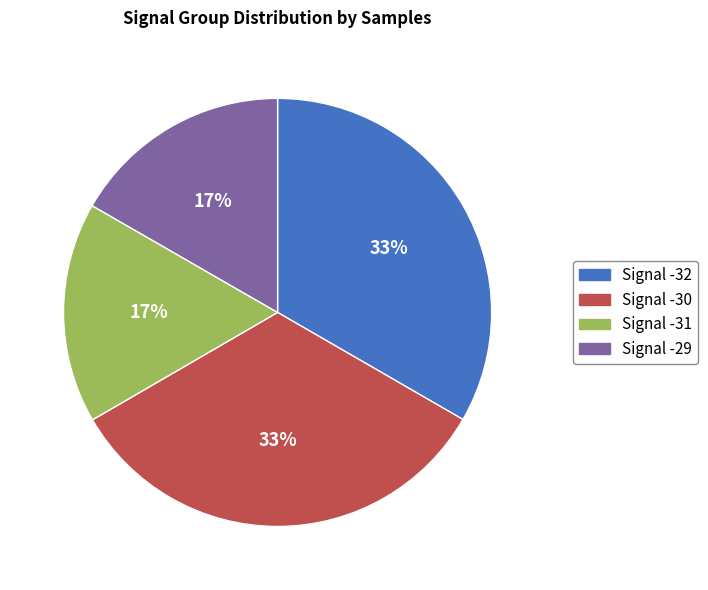

To the nearest percent, what portion does Signal -31 represent?

17%